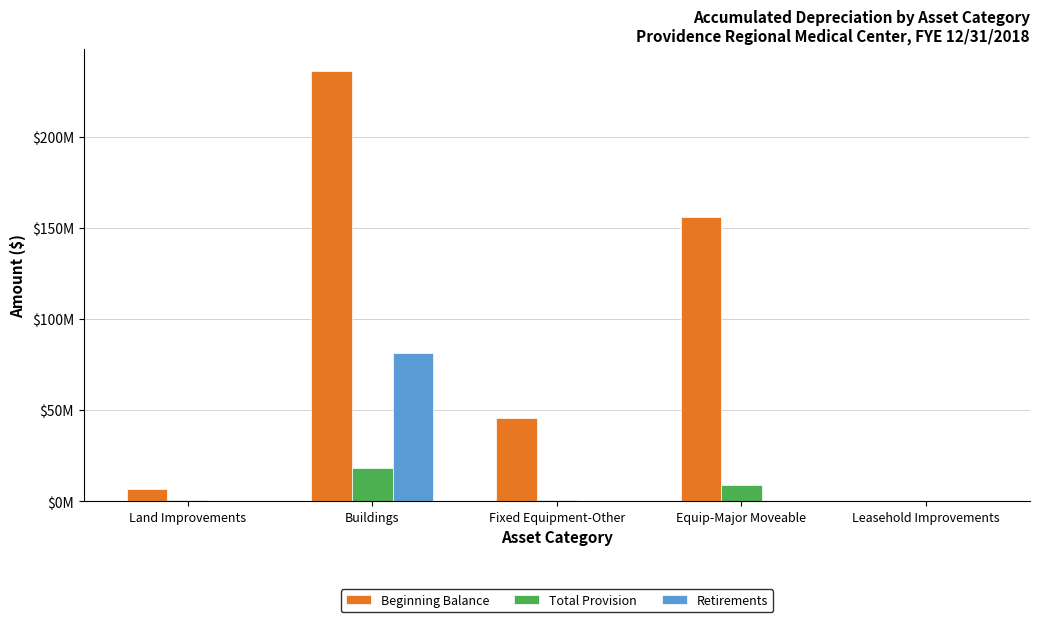

Which series has the largest total across all categories?

Beginning Balance